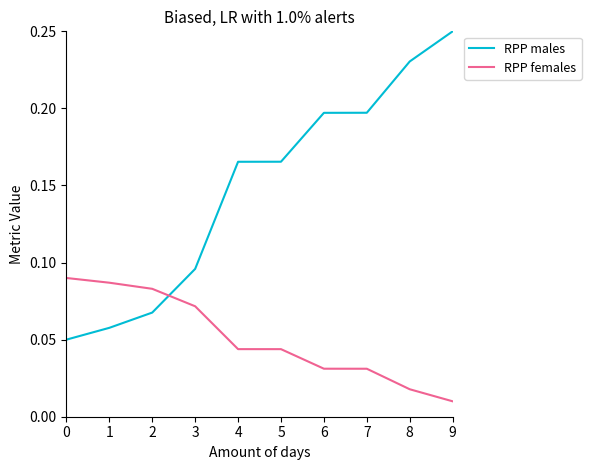

List the series in order of their overall mean, lowest first.

RPP females, RPP males